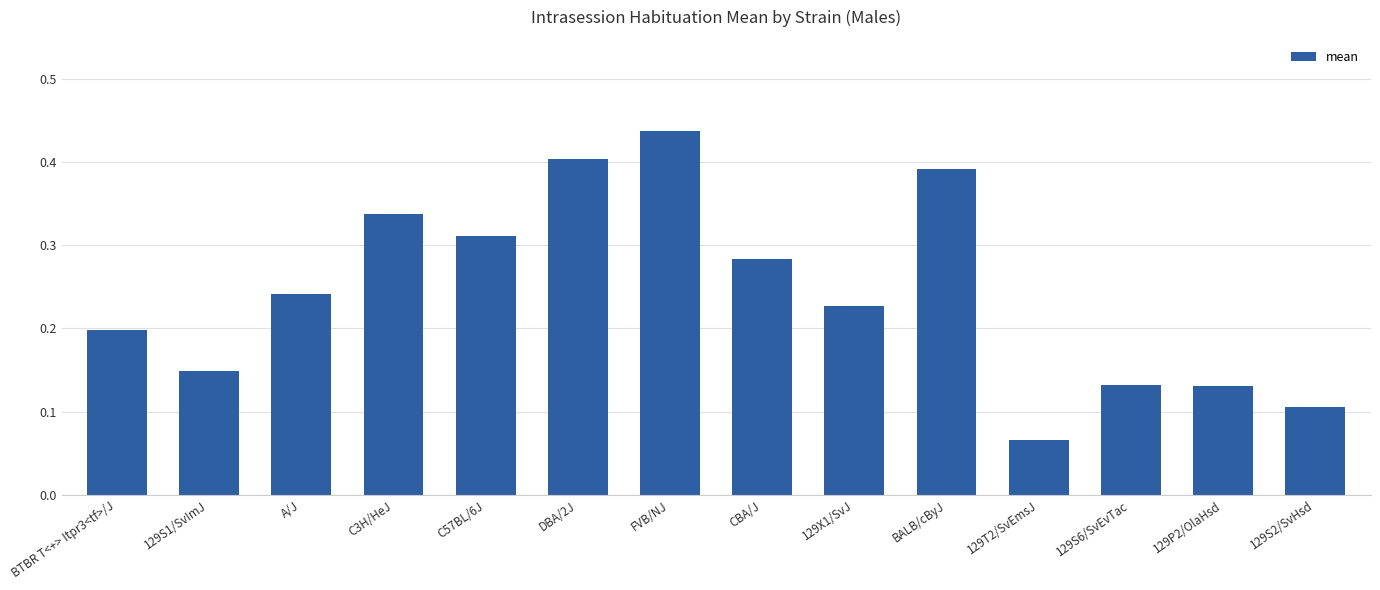

Count the values in the range 0 to 1.

14